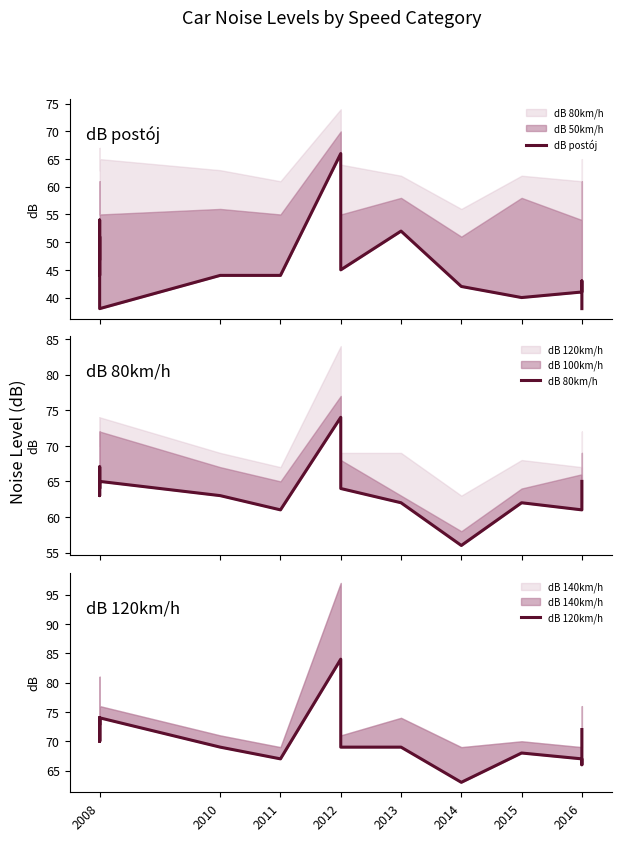

What value does the dB postój series have at 14, to the nearest 5?

40